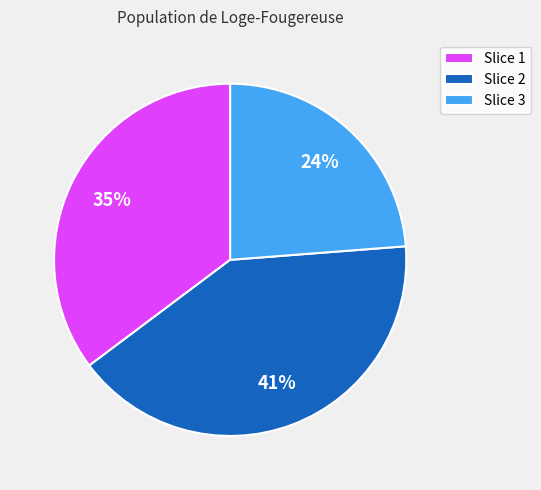

Is there a majority slice in this chart?

No